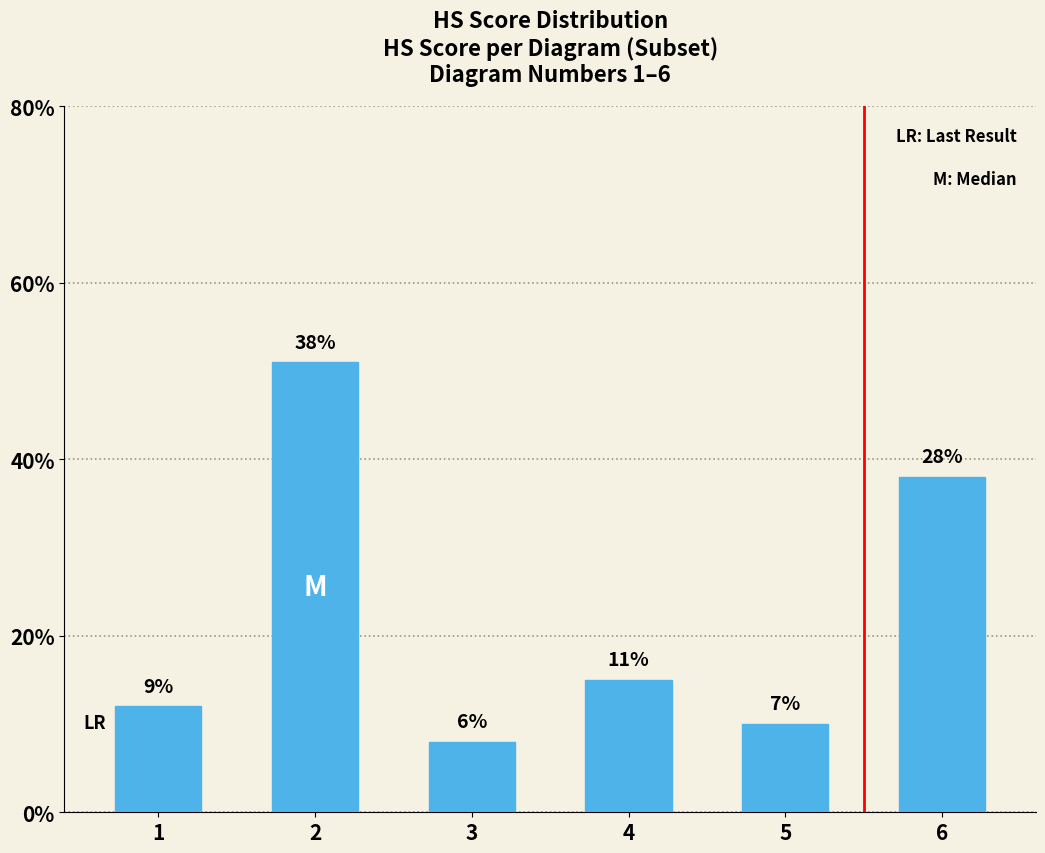

Approximately how many times larger is the value at 5 compared to 2?

0.2